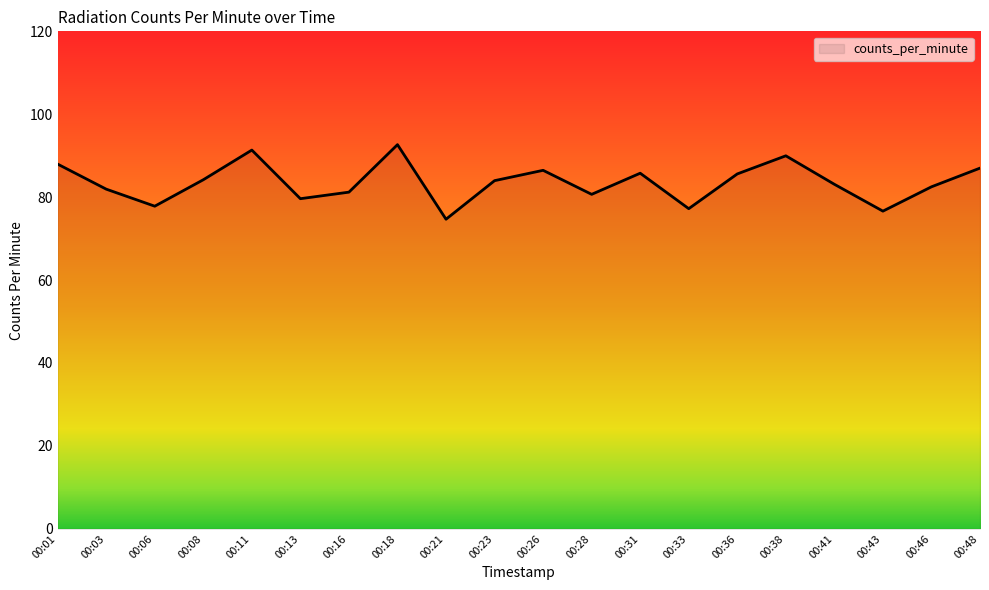

Does the chart have visible grid lines?

No